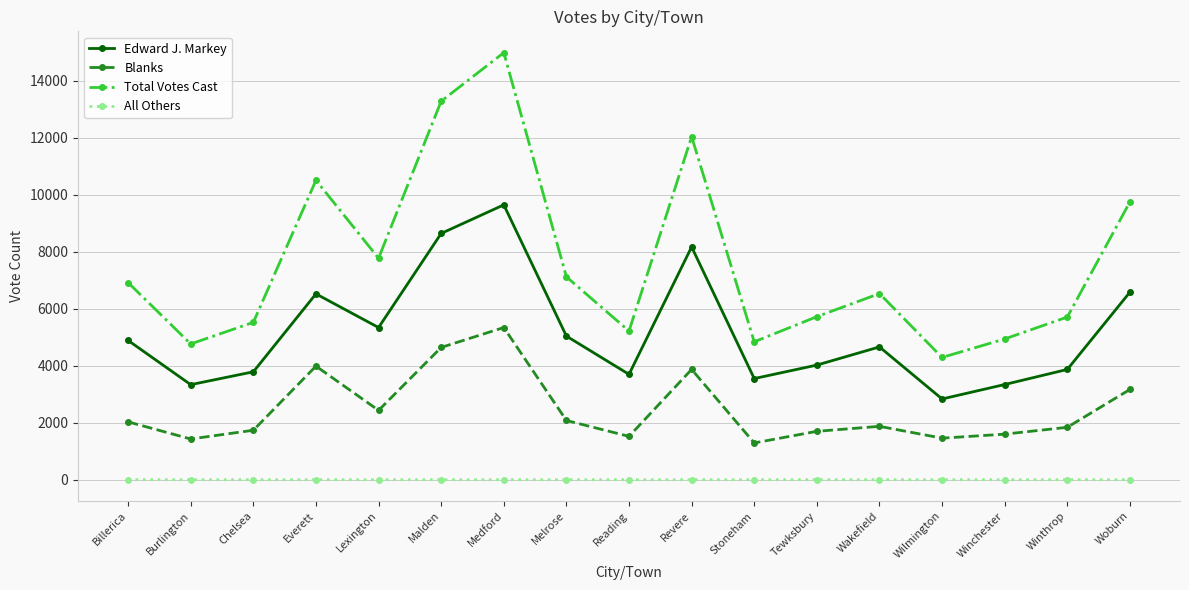

What is the average value of the Blanks series?

2469